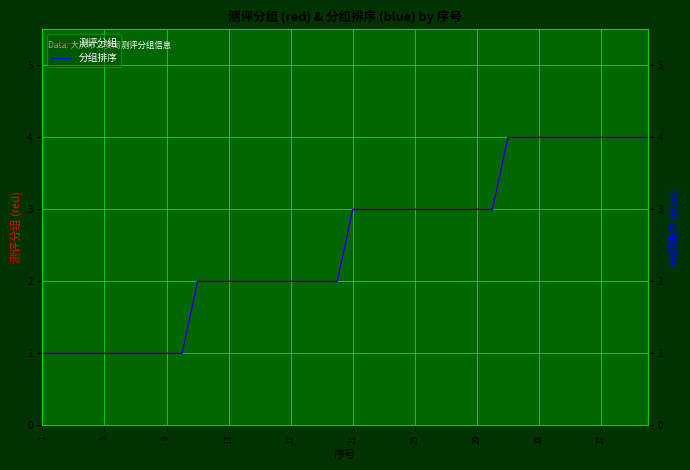

True or false: 分组排序 and 测评分组 intersect in this chart.

False